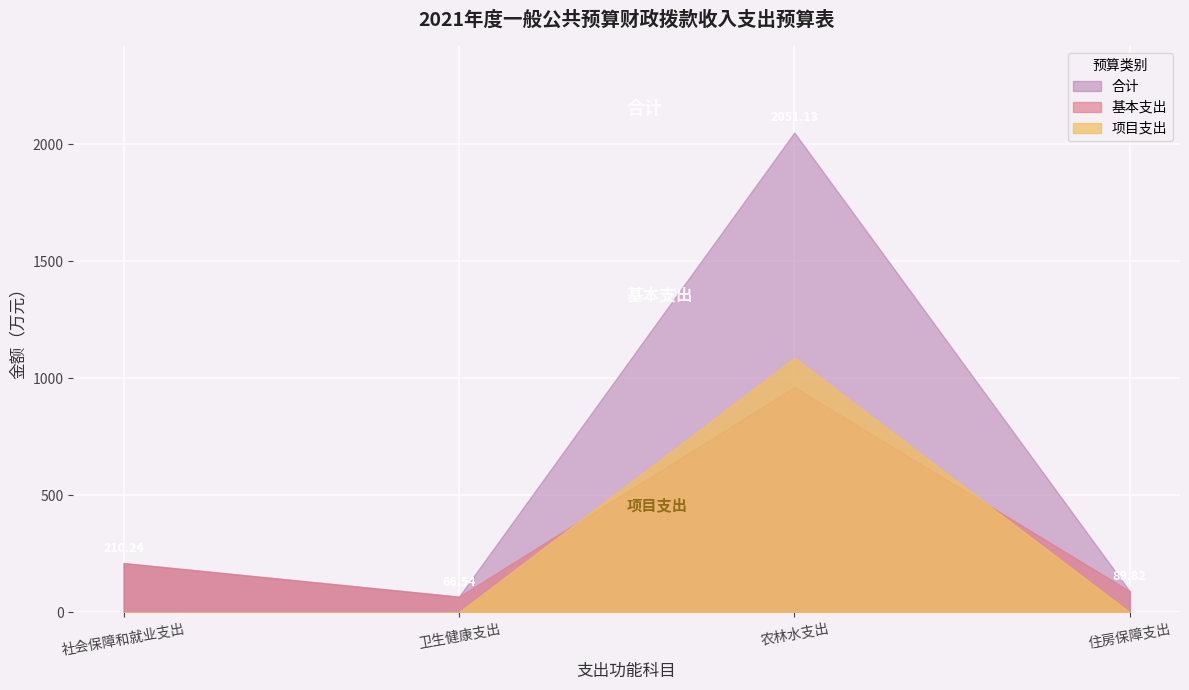

How many data points in 合计 are less than 210?

2